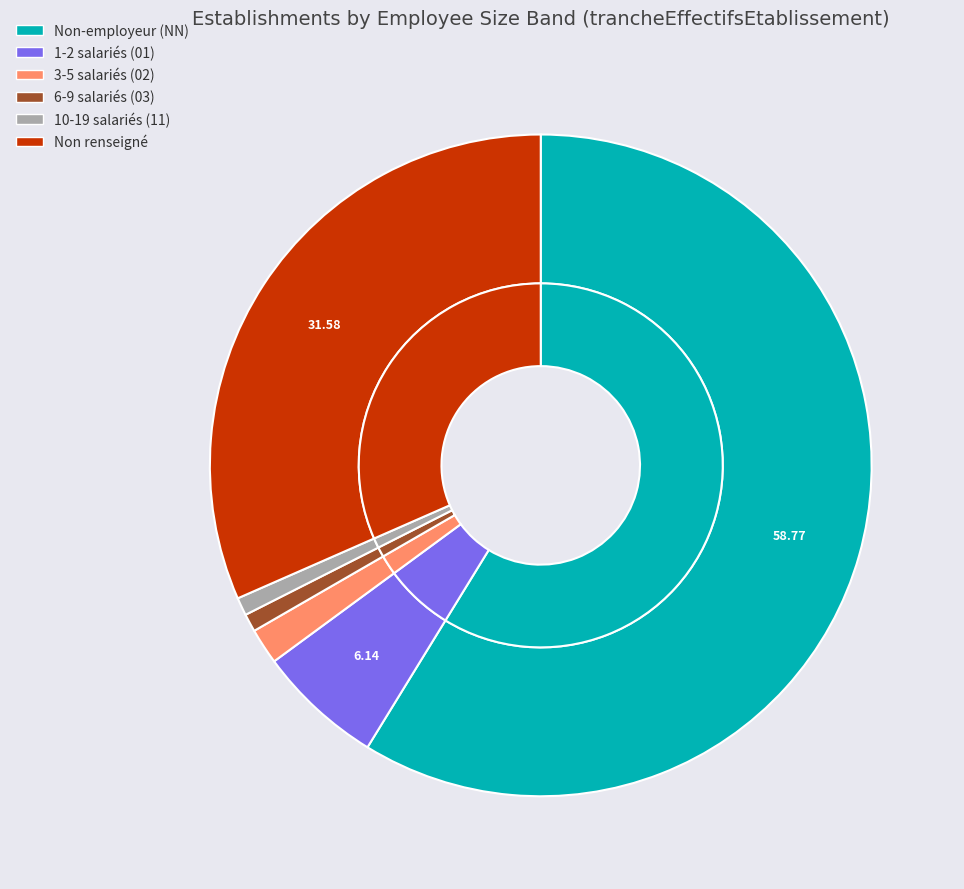

To the nearest percent, what percentage of the pie is 02?

2%